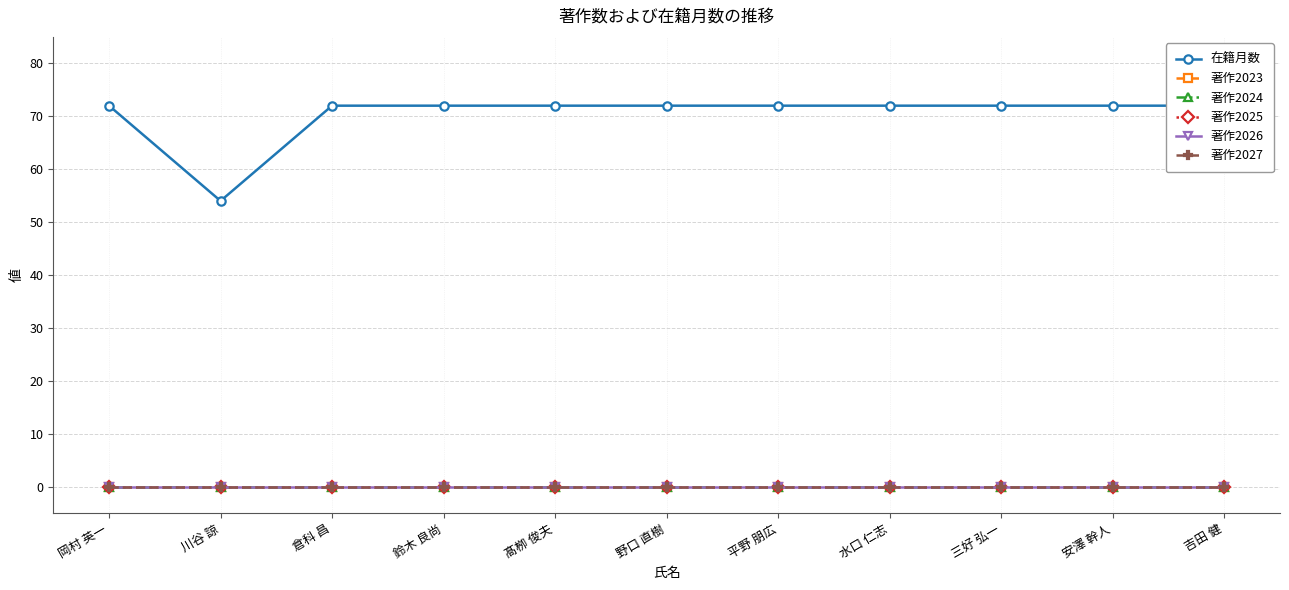

What is the label of the 5th point from the right?

平野 朋広